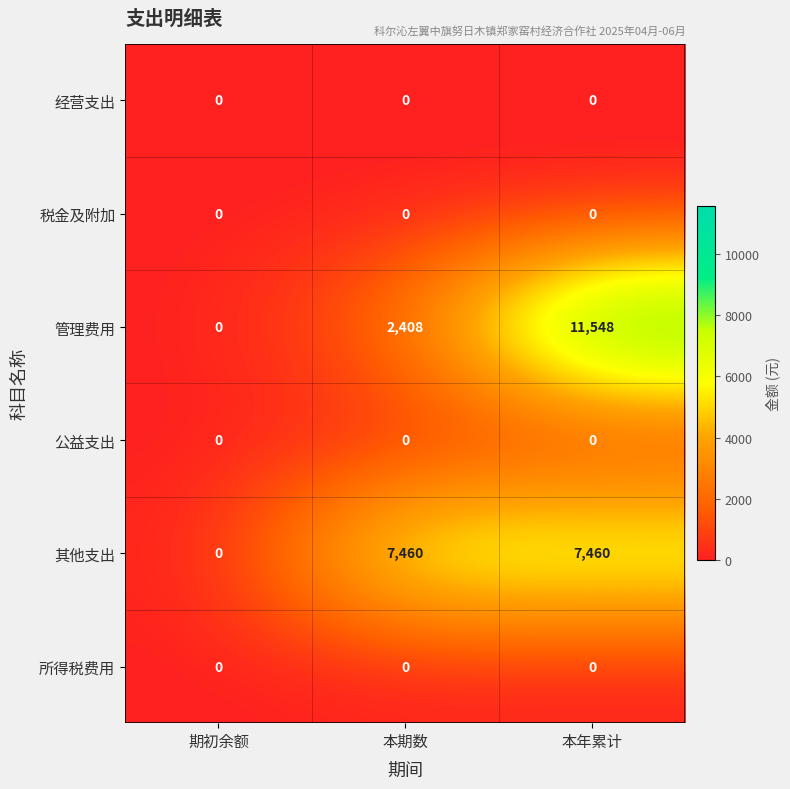

Count the number of categories in the chart.

3